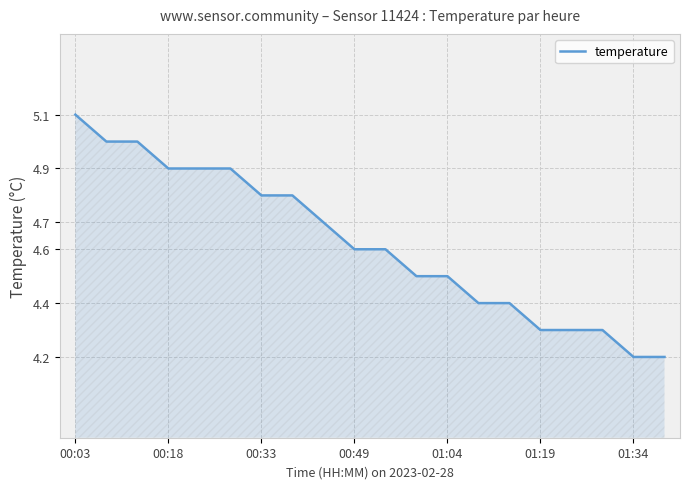

What is the difference between the maximum and minimum values?

0.9